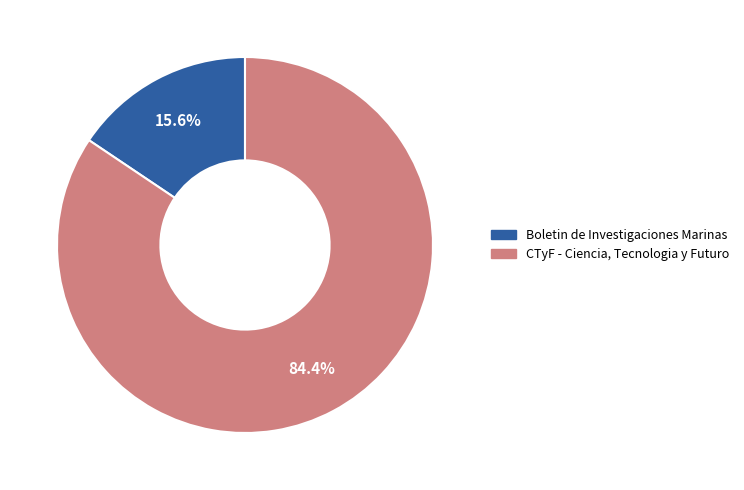

What is the total percentage of CTyF - Ciencia, Tecnologia y Futuro and Boletin de Investigaciones Marinas?

100.0%